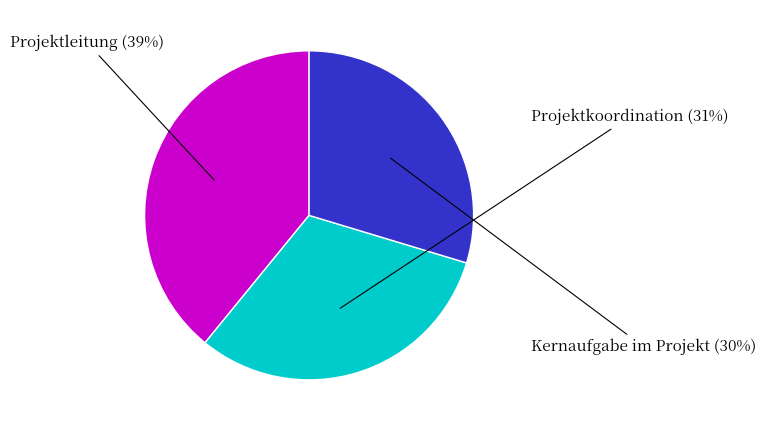

Do Kernaufgabe im Projekt and Projektleitung together represent more than half of the pie?

Yes